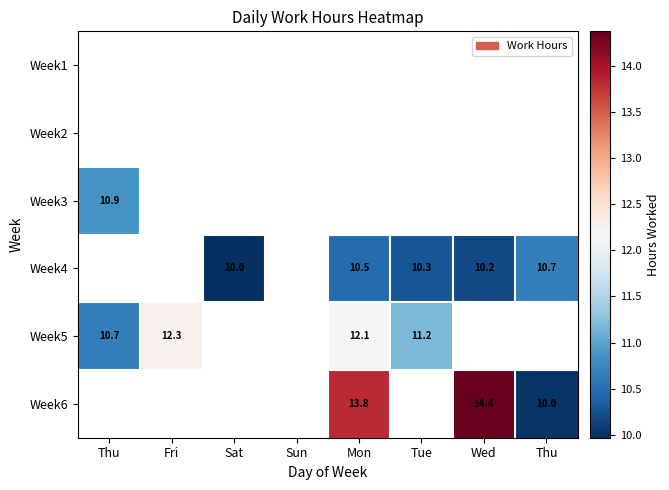

How many categories are shown in the chart?

8